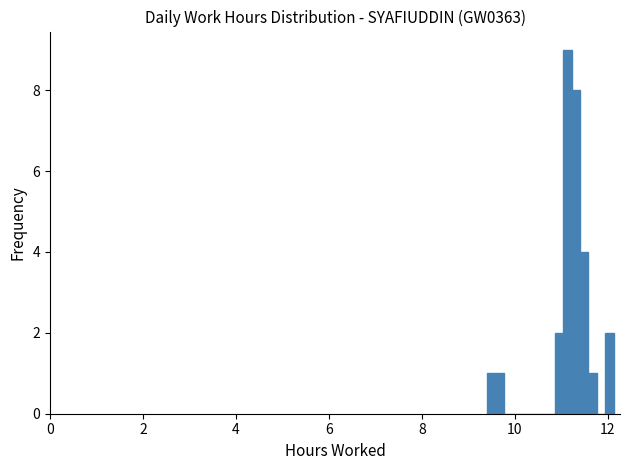

Around what value on the x-axis is the tallest bar? Give the approximate position of its centre, as read against the axis.

11.2